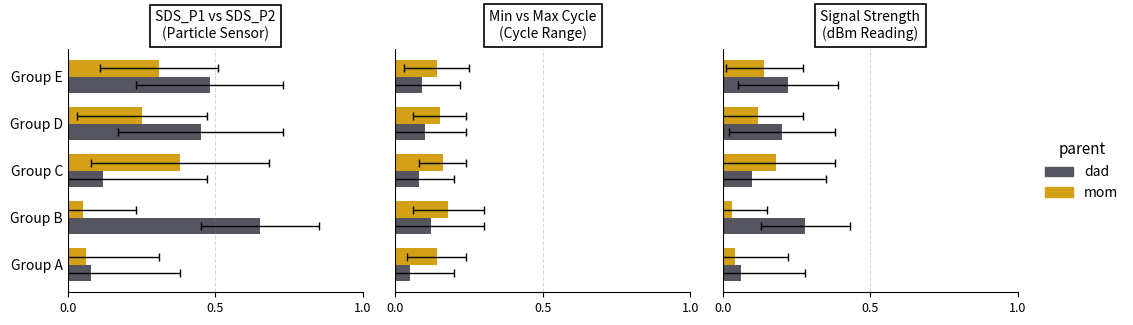

The dad series shows 0.3 at Group B. True or false?

True